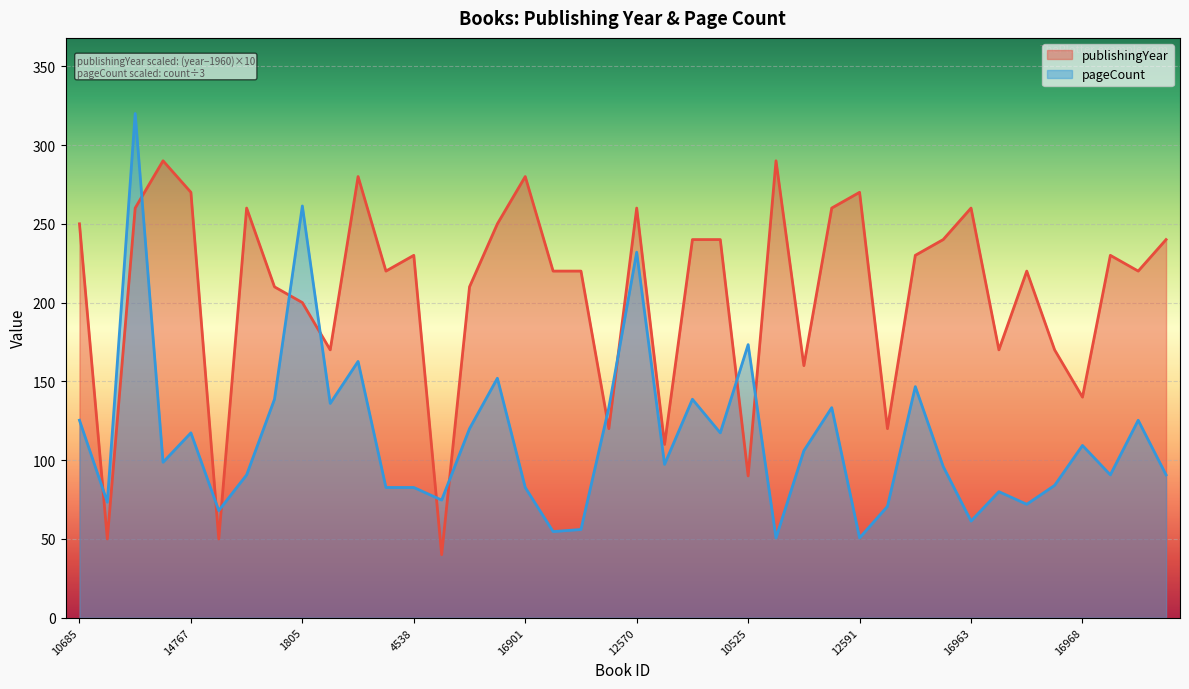

Between which two adjacent categories do pageCount and publishingYear first intersect?

10685 and 15370